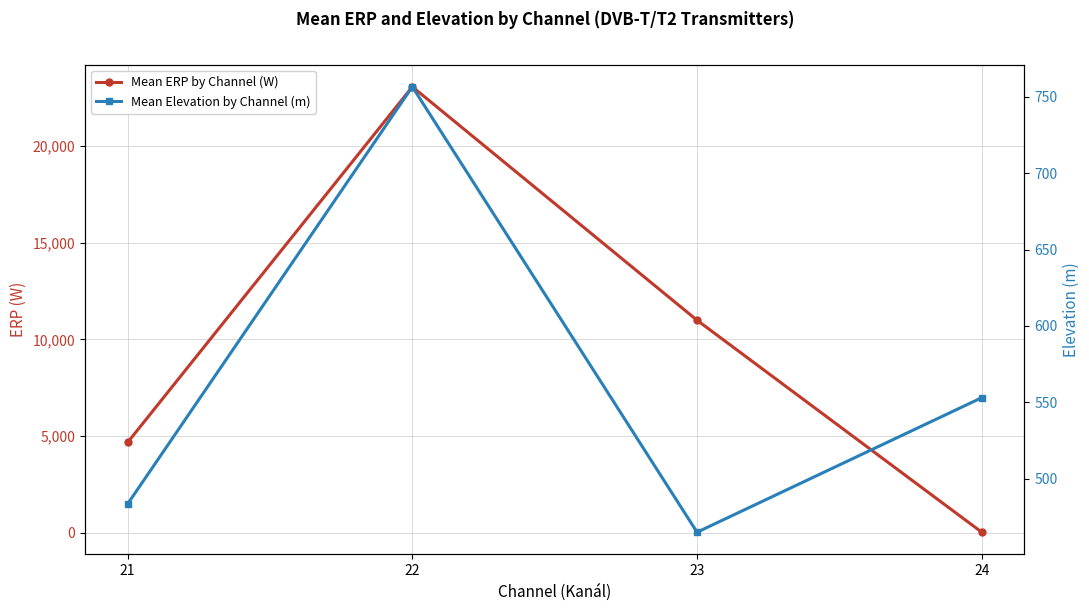

Which category has the lowest value across all series?

24